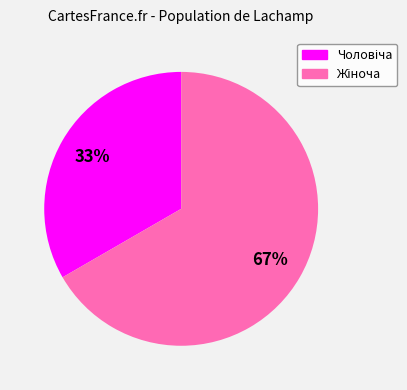

To the nearest percent, what is the average slice percentage?

50%